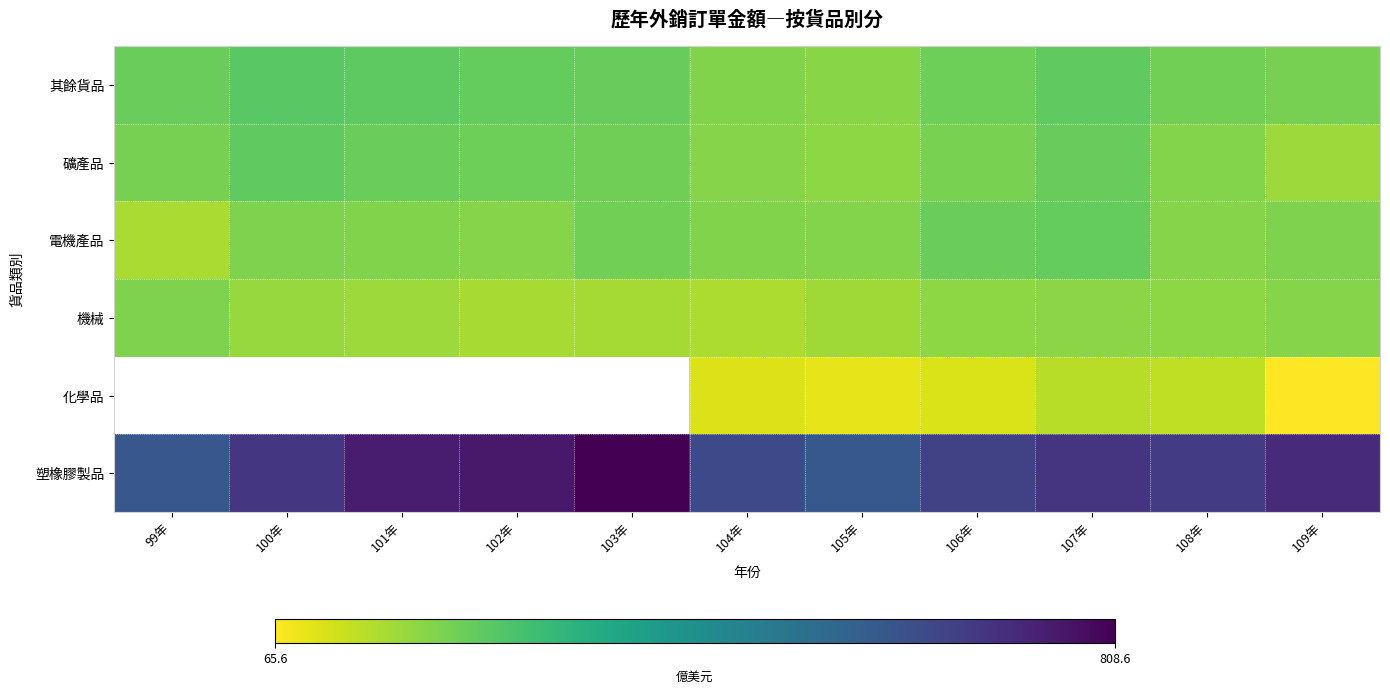

What is the minimum value for 礦產品?

174.1